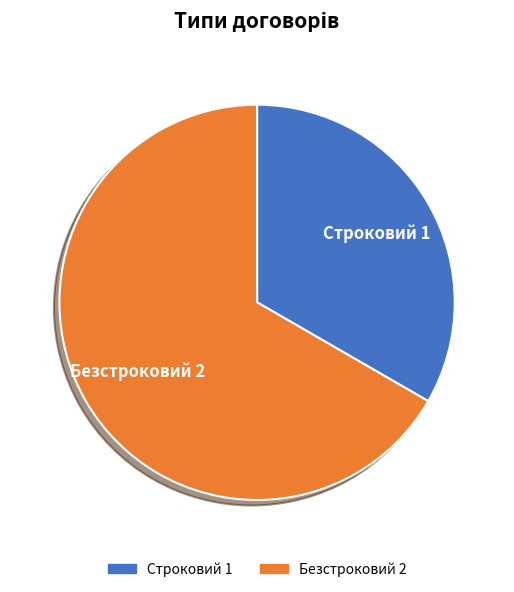

The Строковий slice represents 44% of the pie. True or false?

False